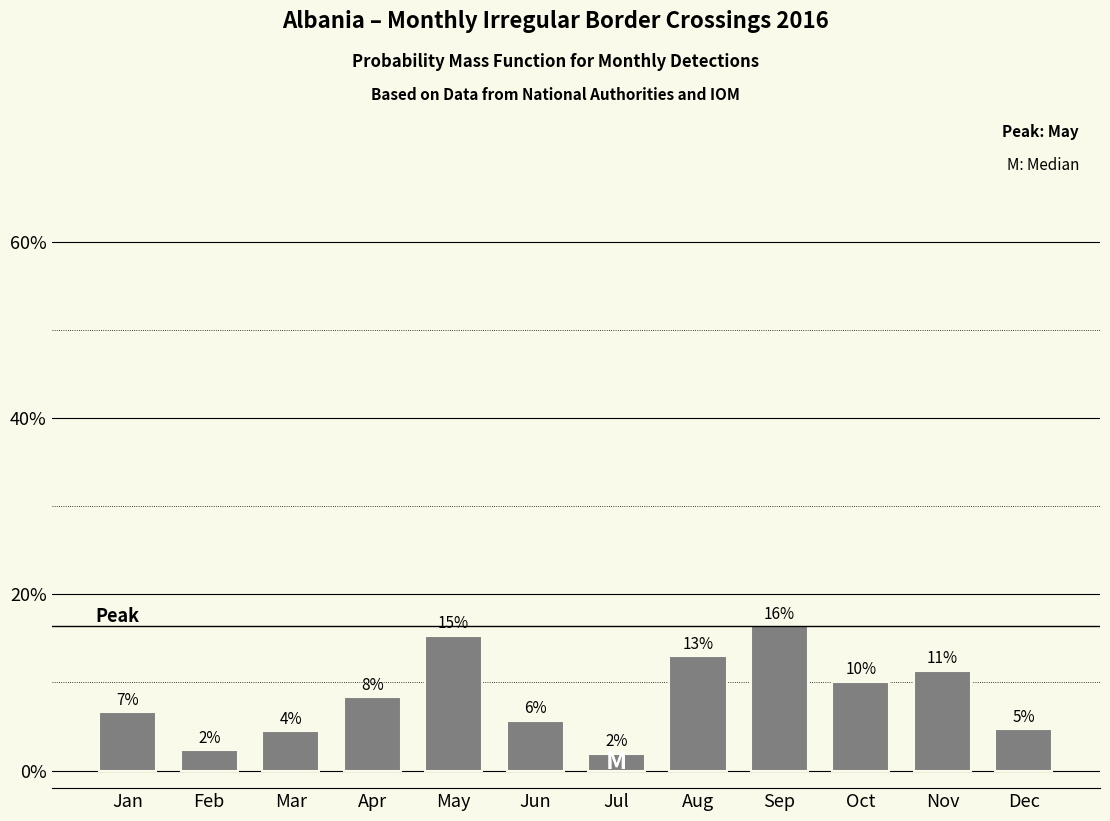

Are the bars horizontal?

No